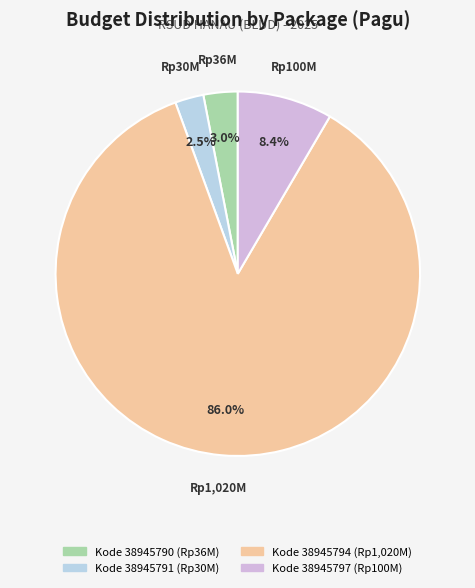

Is there any slice that represents more than half of the pie?

Yes